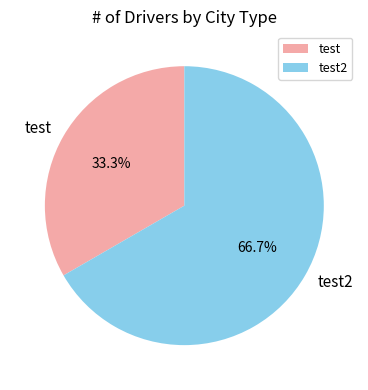

Which slice is the largest?

test2